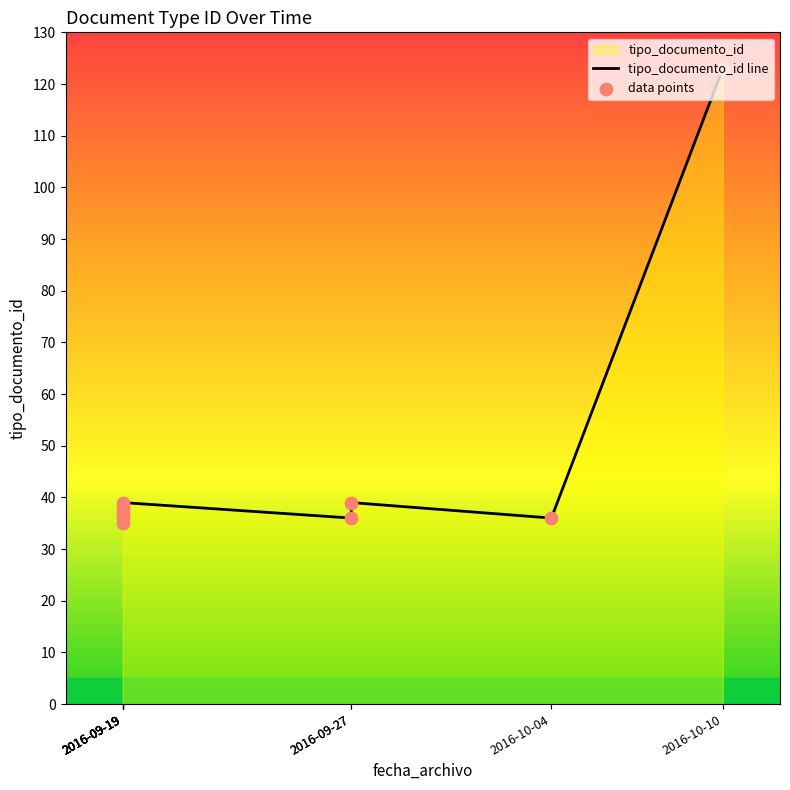

Which series has the largest Y range (max minus min)?

tipo_documento_id line